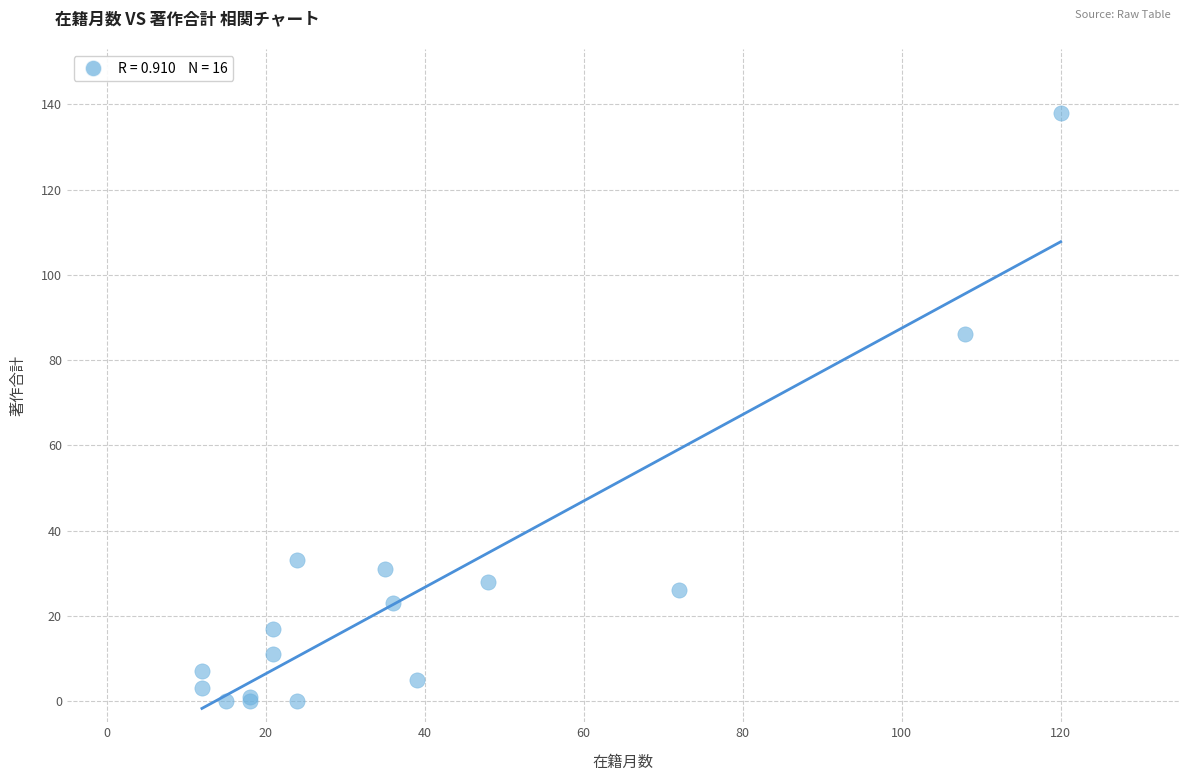

What Y value in the scatter plot is closest to 69?

86